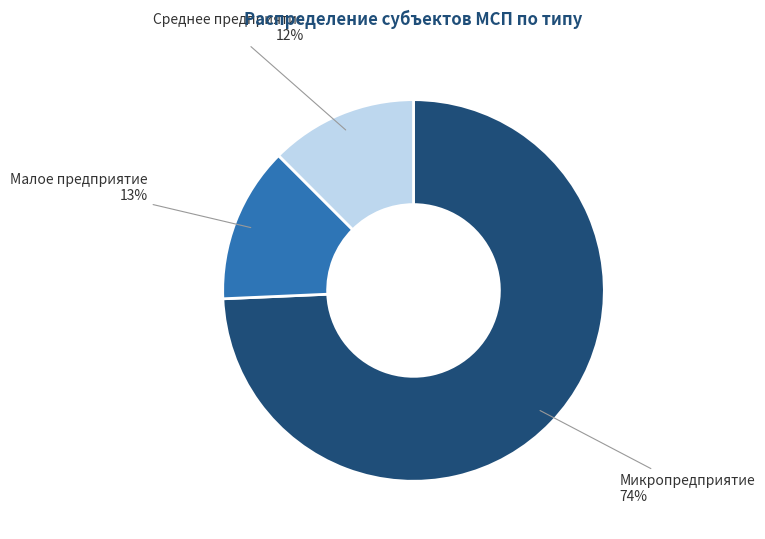

The Микропредприятие slice represents 89% of the pie. True or false?

False